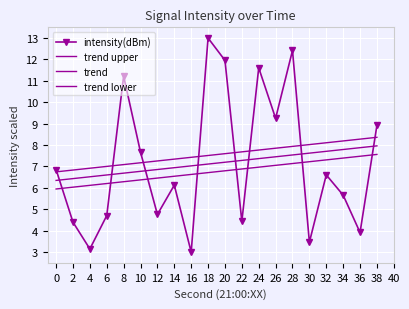

Reading left to right, transcribe all the data shown in this chart.

intensity(dBm): 0=6.9	2=4.4	4=3.1	6=4.7	8=11.2	10=7.7	12=4.8	14=6.1	16=3.0	18=13.0	20=12.0	22=4.4	24=11.6	26=9.2	28=12.4	30=3.5	32=6.6	34=5.7	36=3.9	38=8.9
trend upper: 0=6.7	2=6.8	4=6.9	6=7.0	8=7.1	10=7.2	12=7.3	14=7.3	16=7.4	18=7.5	20=7.6	22=7.7	24=7.8	26=7.9	28=7.9	30=8.0	32=8.1	34=8.2	36=8.3	38=8.4
trend: 0=6.3	2=6.4	4=6.5	6=6.6	8=6.7	10=6.8	12=6.9	14=6.9	16=7.0	18=7.1	20=7.2	22=7.3	24=7.4	26=7.5	28=7.5	30=7.6	32=7.7	34=7.8	36=7.9	38=8.0
trend lower: 0=5.9	2=6.0	4=6.1	6=6.2	8=6.3	10=6.4	12=6.5	14=6.5	16=6.6	18=6.7	20=6.8	22=6.9	24=7.0	26=7.1	28=7.1	30=7.2	32=7.3	34=7.4	36=7.5	38=7.6